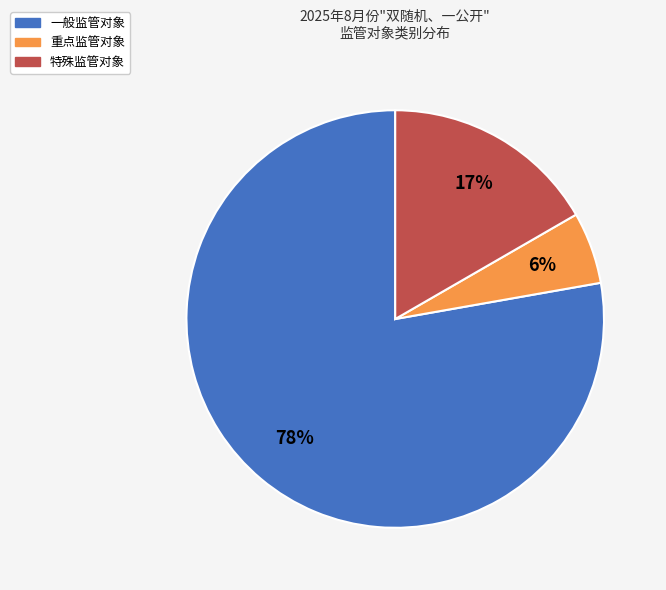

Rank the categories by value from lowest to highest.

重点监管对象, 特殊监管对象, 一般监管对象